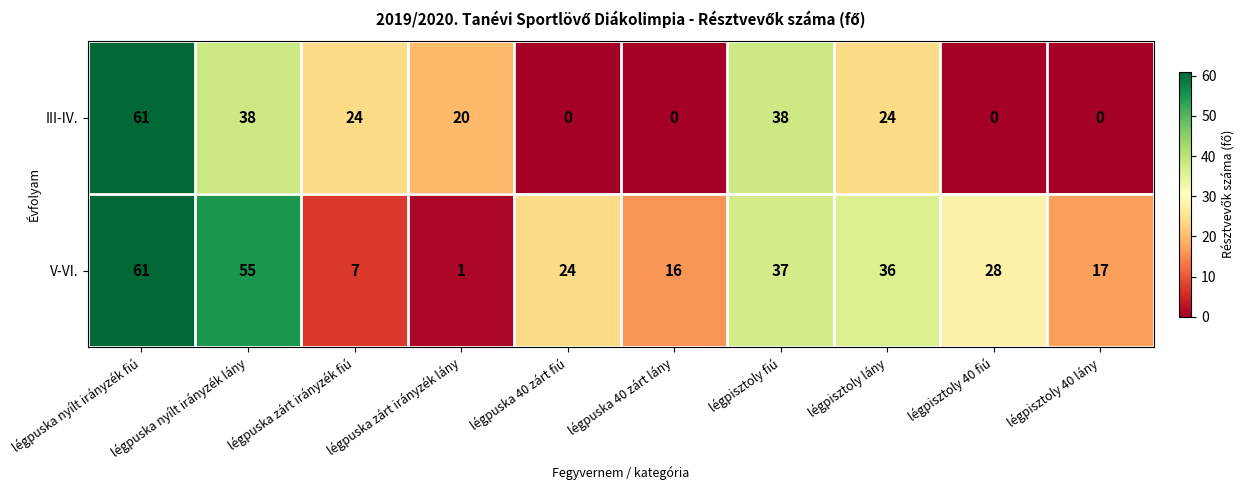

What is the total value across all series at légpuska nyílt irányzék fiú?

122